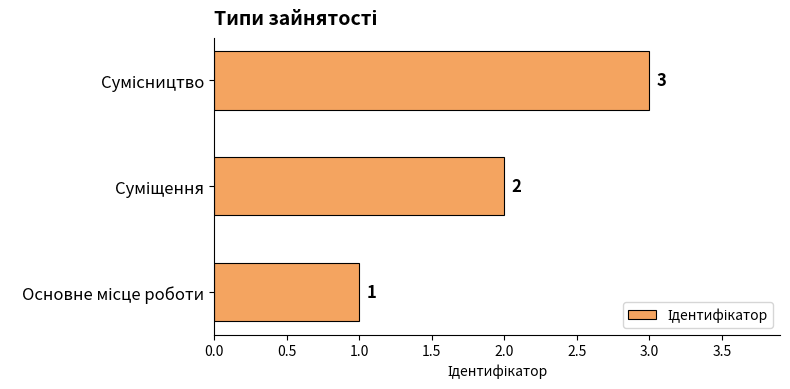

What is the greatest value displayed?

3